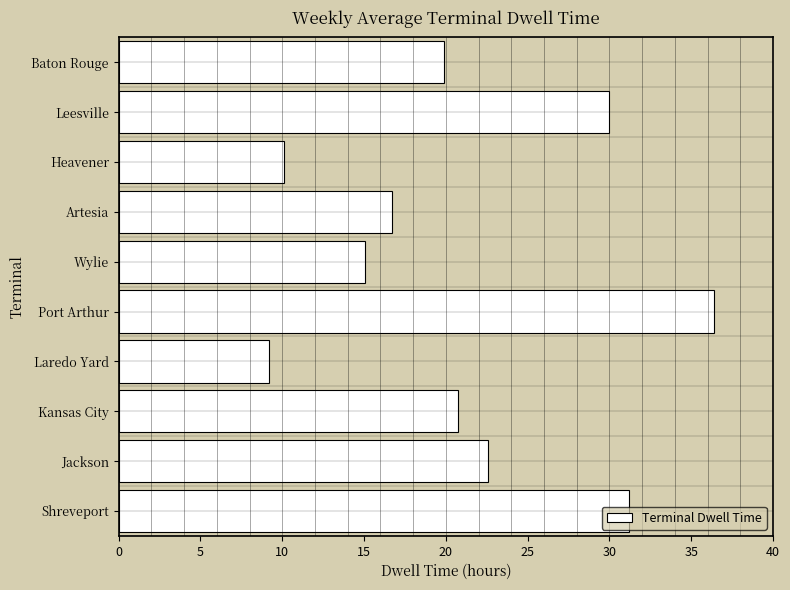

What is the difference between the values at Wylie and Port Arthur?

21.3